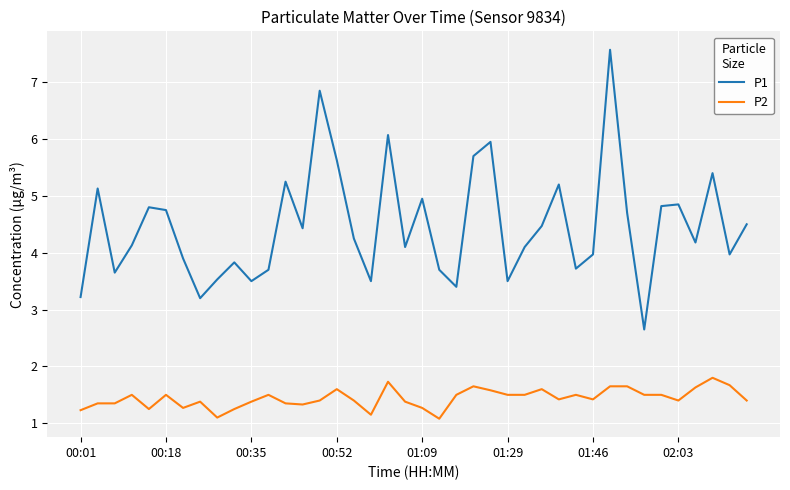

At how many categories does at least one series exceed 5?

10